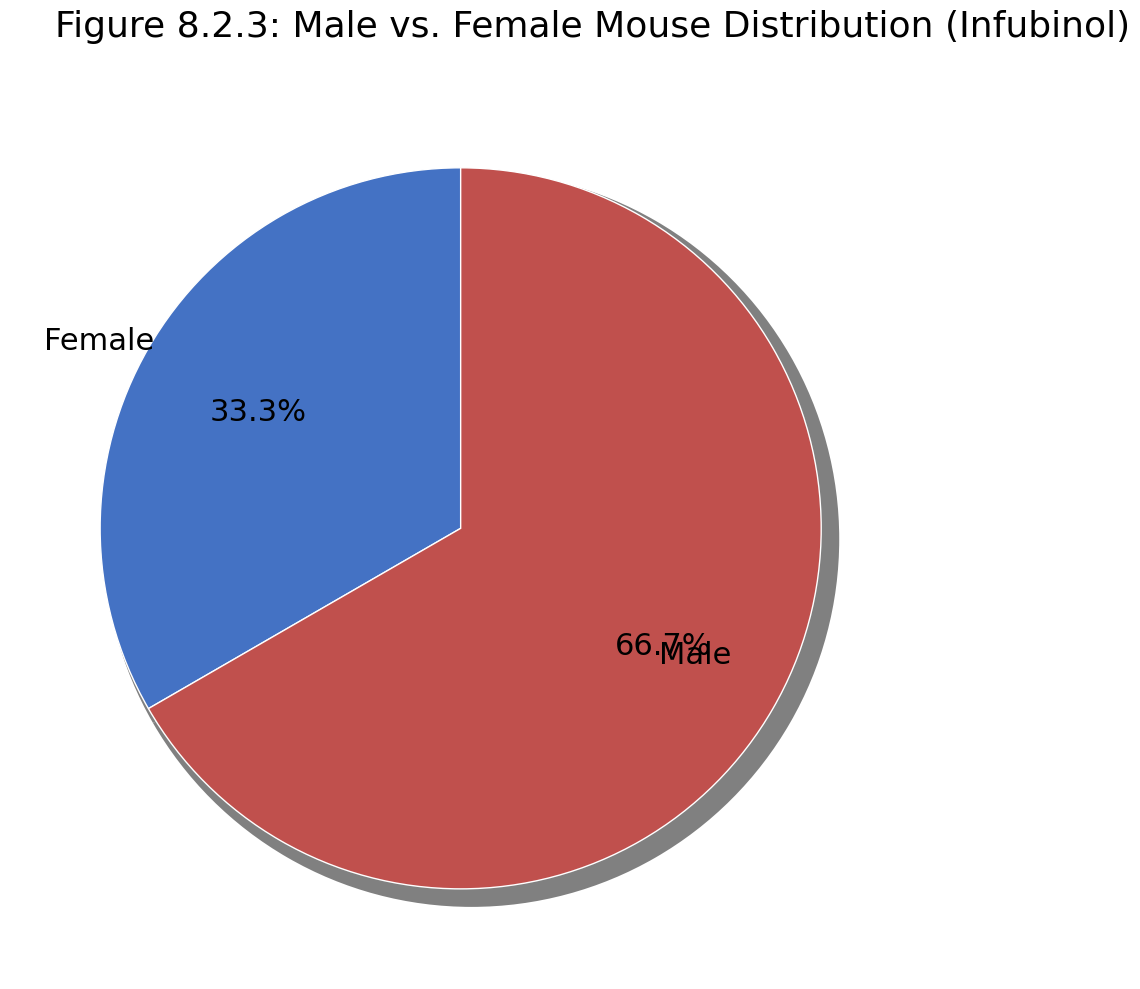

How many segments does this pie chart have?

2